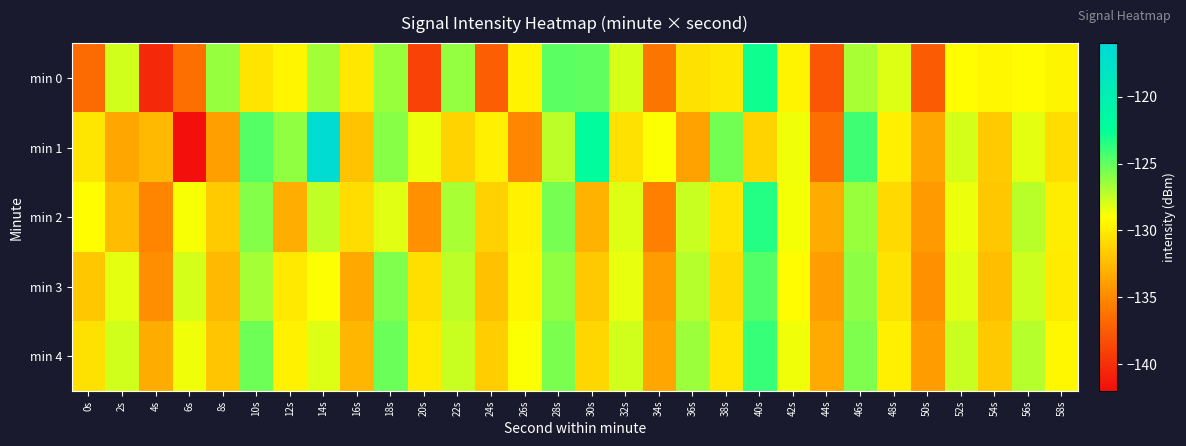

Between 18s and 54s, which is larger?

18s